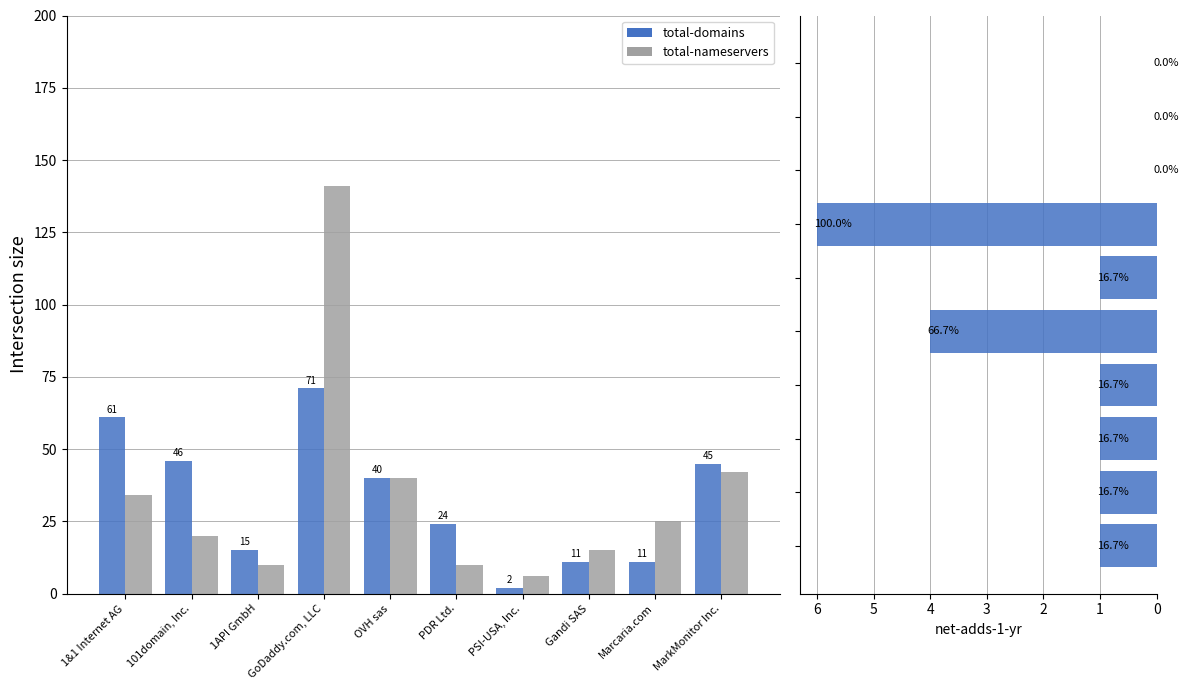

What is the sum of all total-nameservers values?

343